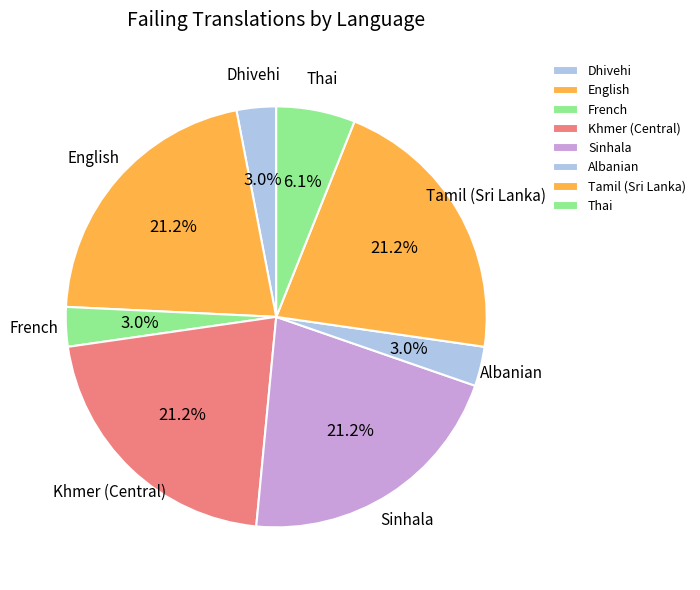

True or false: Tamil (Sri Lanka) accounts for 21% of the total.

True